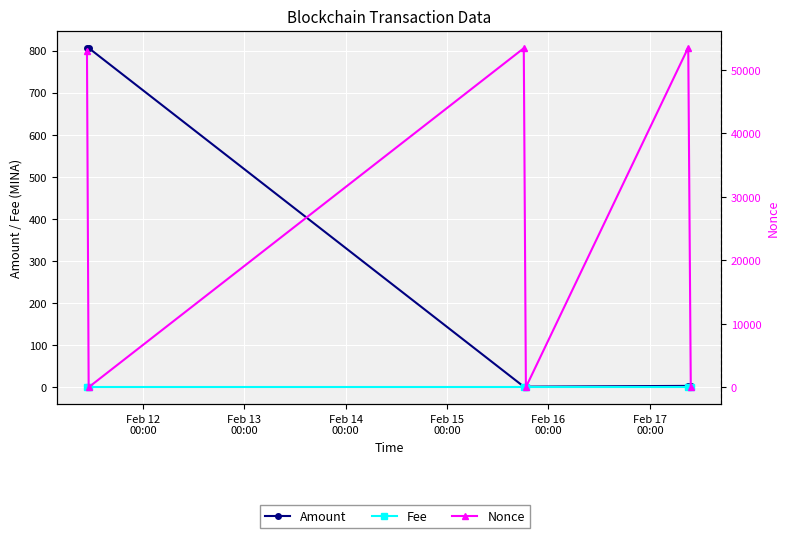

What is the total value across all series at Feb 13
00:00?

806.3